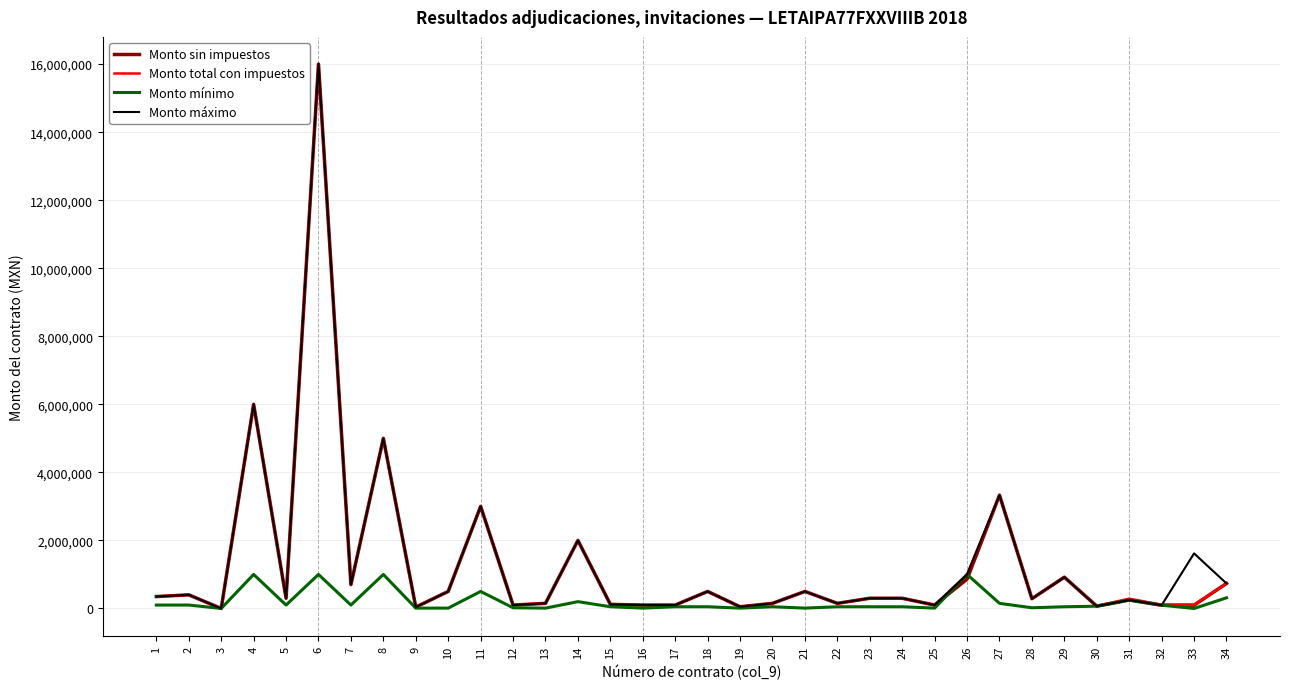

Is this an area chart (filled region under the line)?

No